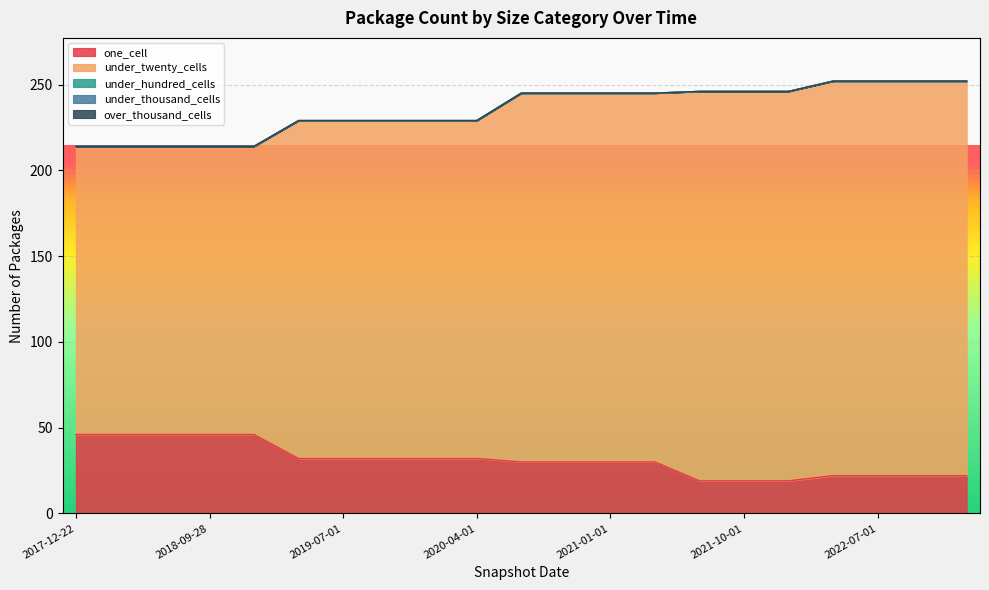

True or false: over_thousand_cells has more than 1 points higher than both neighbors.

False